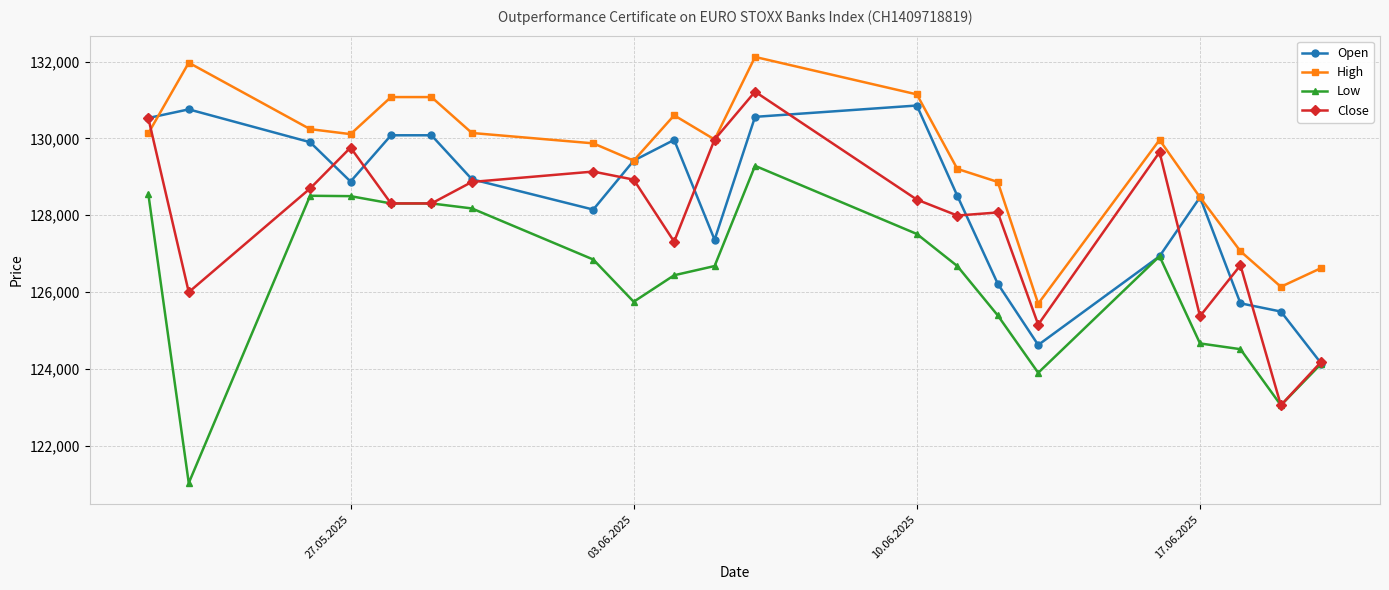

What is the lowest value of the Close series?

123050